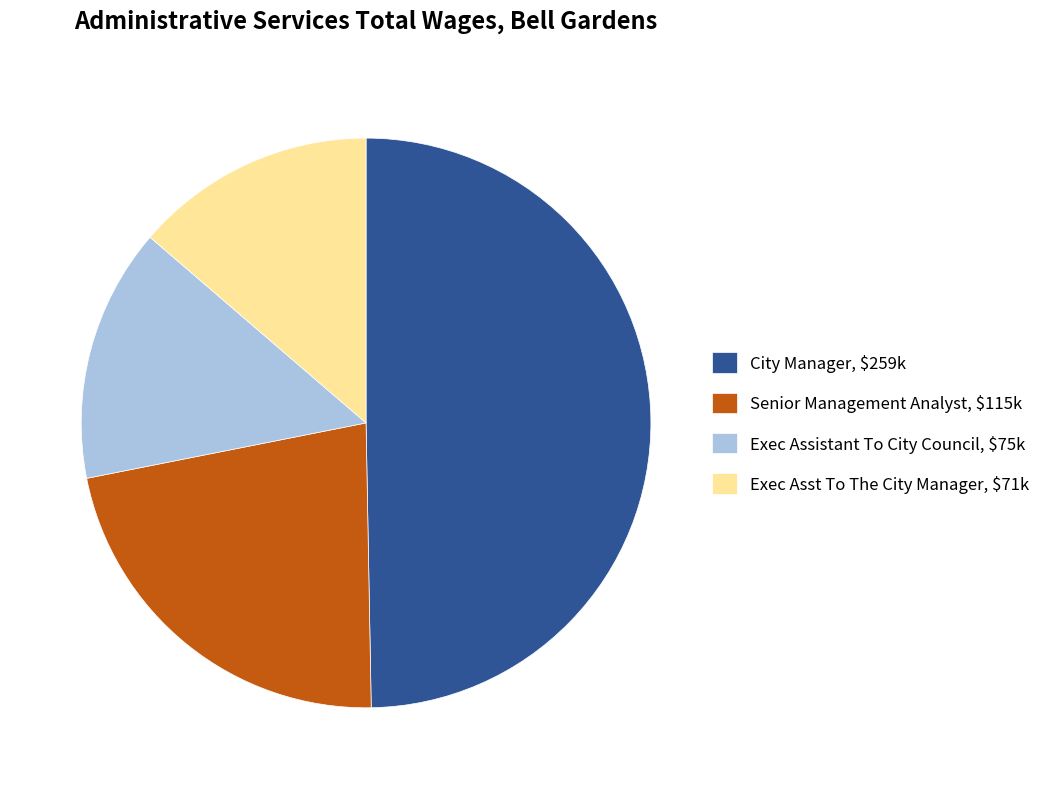

Which category has the smallest portion of the pie?

Exec Asst To The City Manager